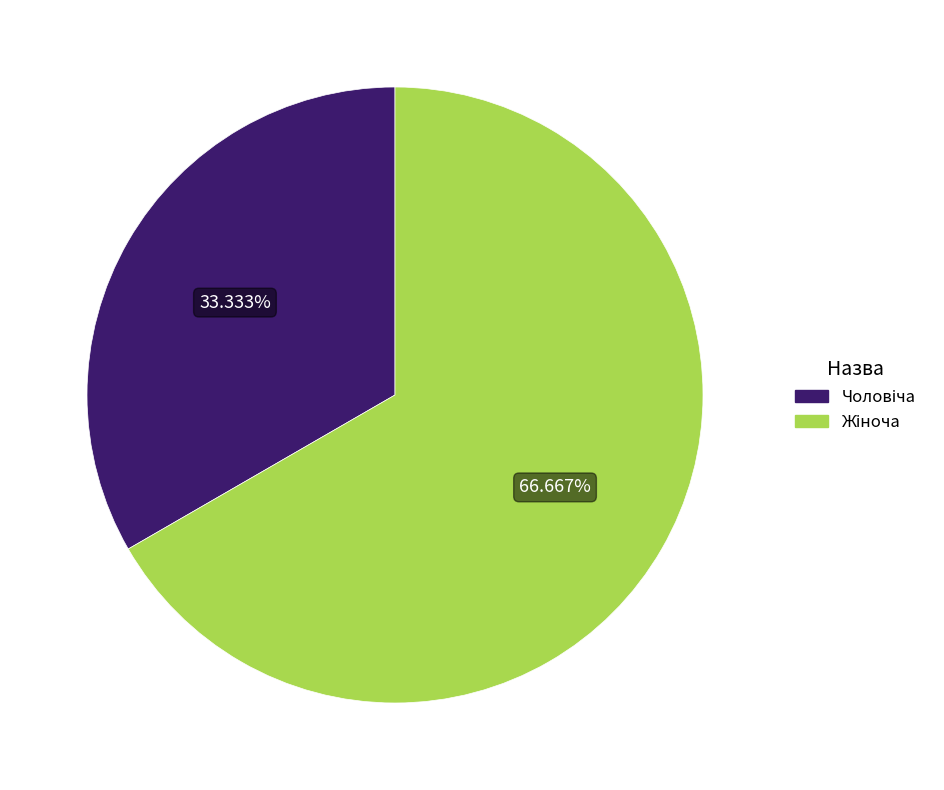

Is there any slice that represents more than half of the pie?

Yes